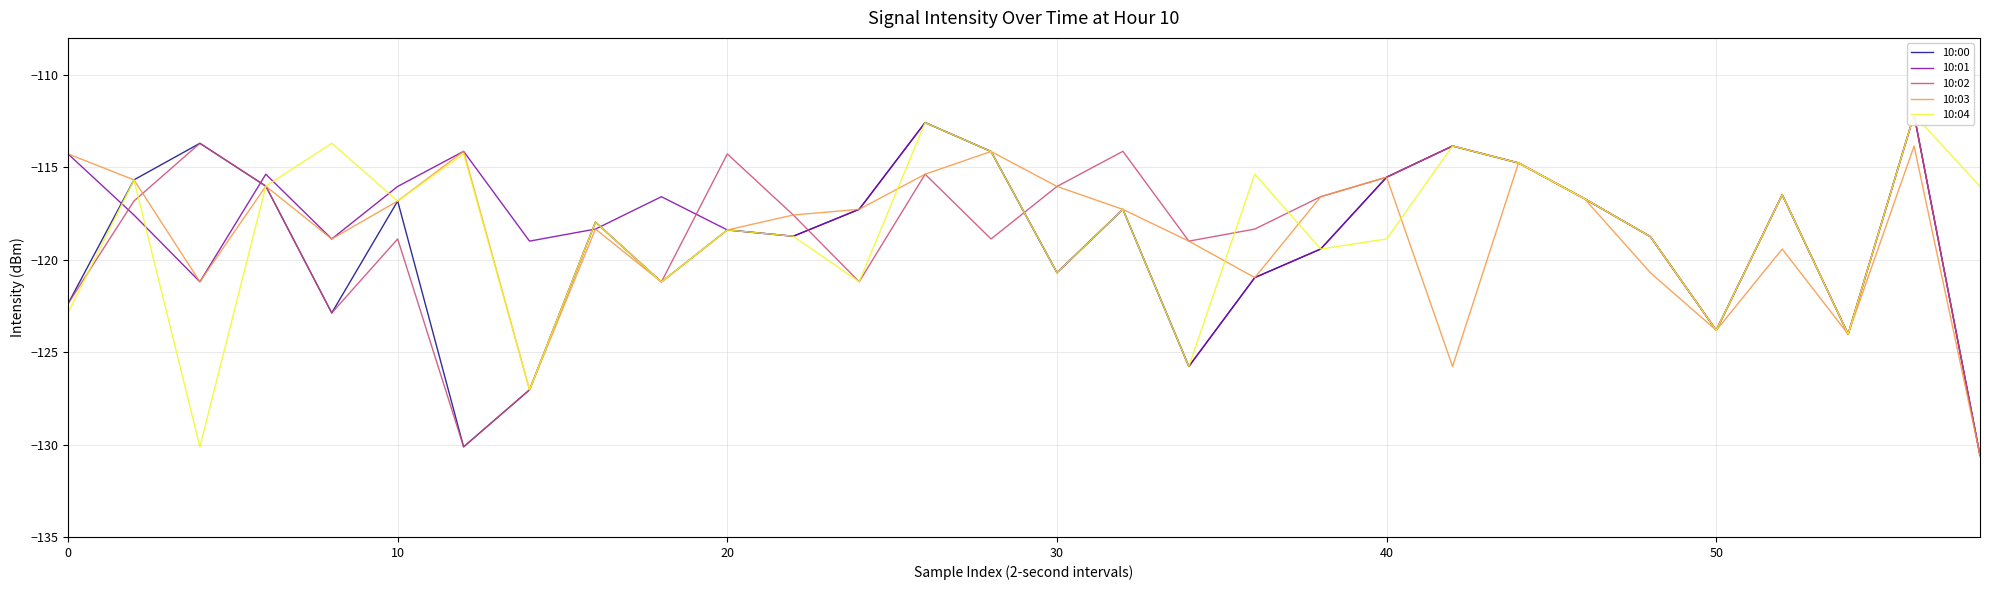

Rank the series by their maximum value, from highest to lowest.

10:00, 10:01, 10:02, 10:04, 10:03